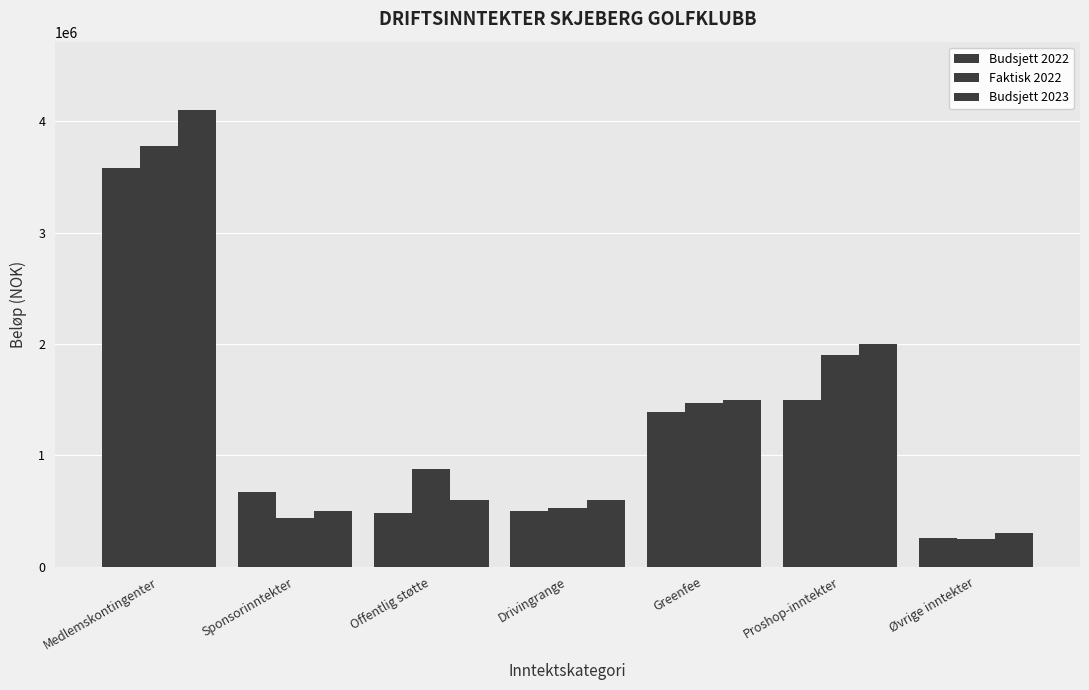

How many bars are there in total?

21